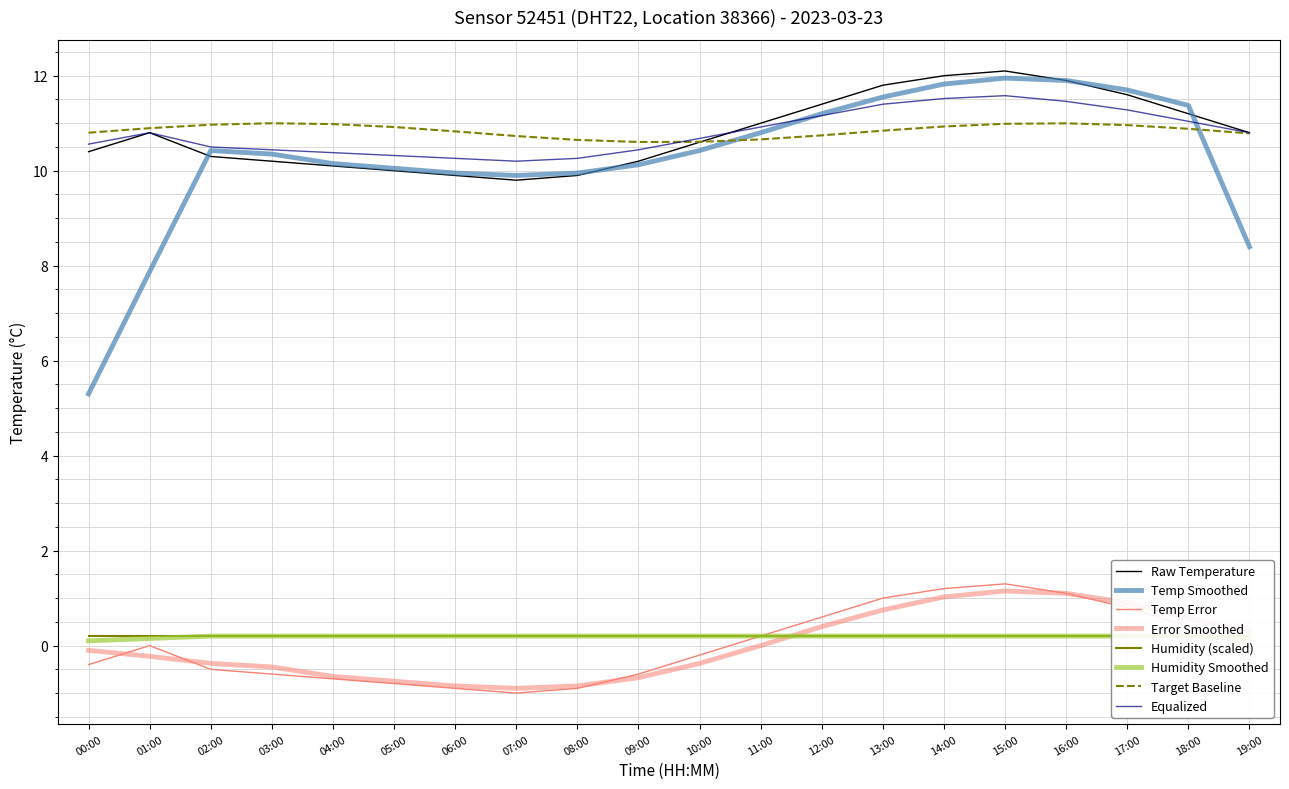

What is the label of the 8th point from the right?

12:00